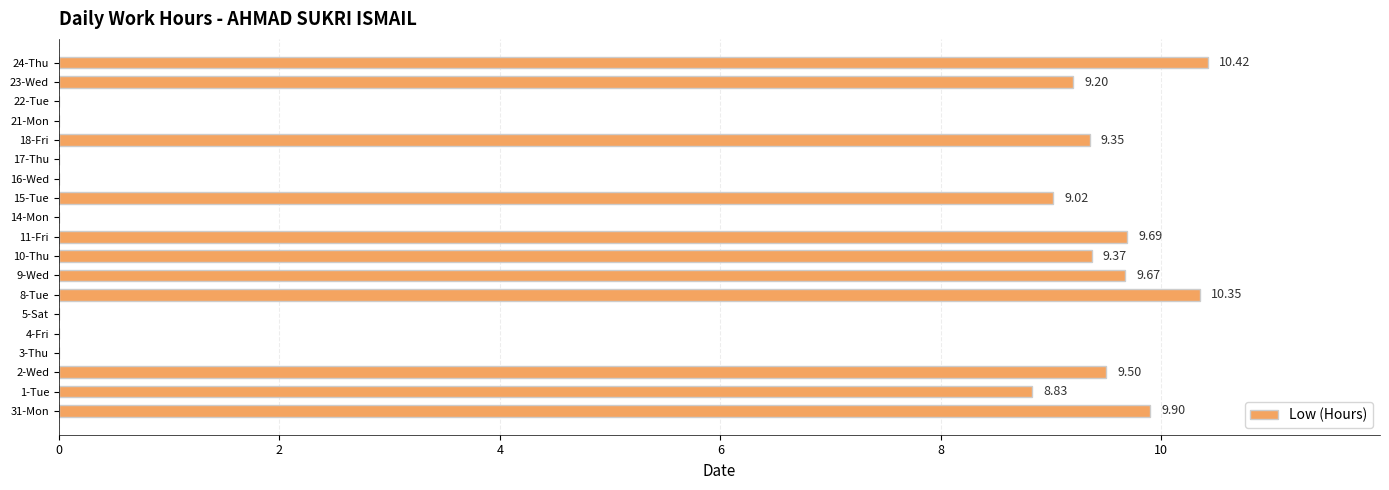

What is the maximum value shown in the chart?

10.4